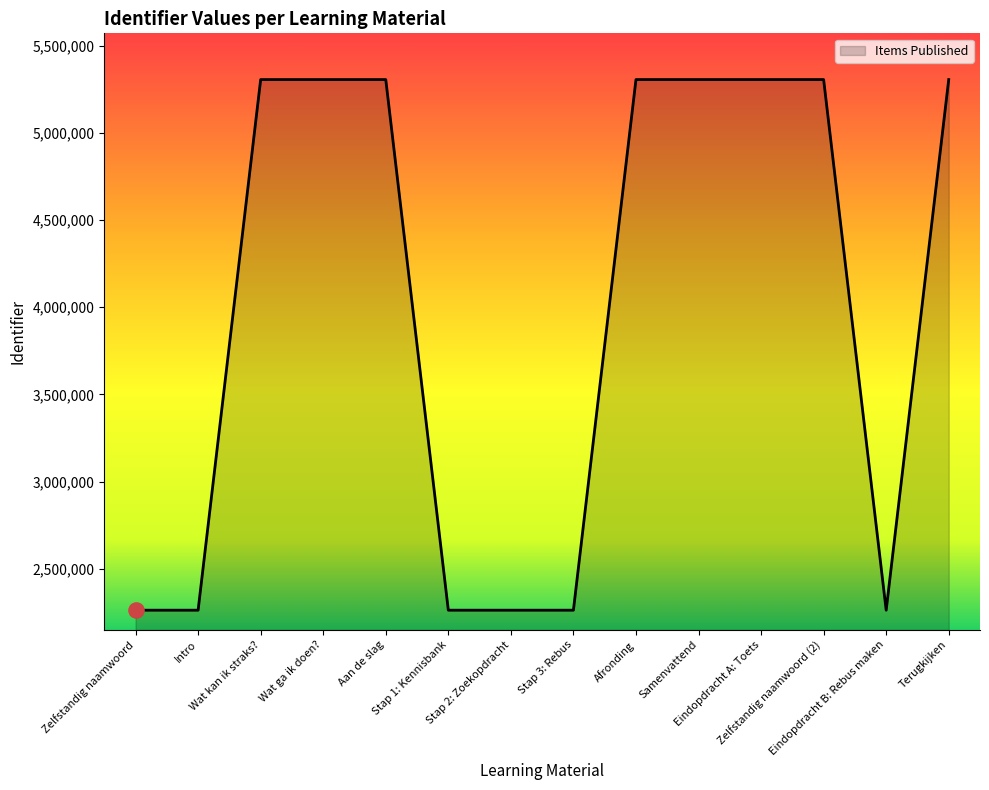

Approximately how many times larger is the value at Intro compared to Aan de slag?

0.4